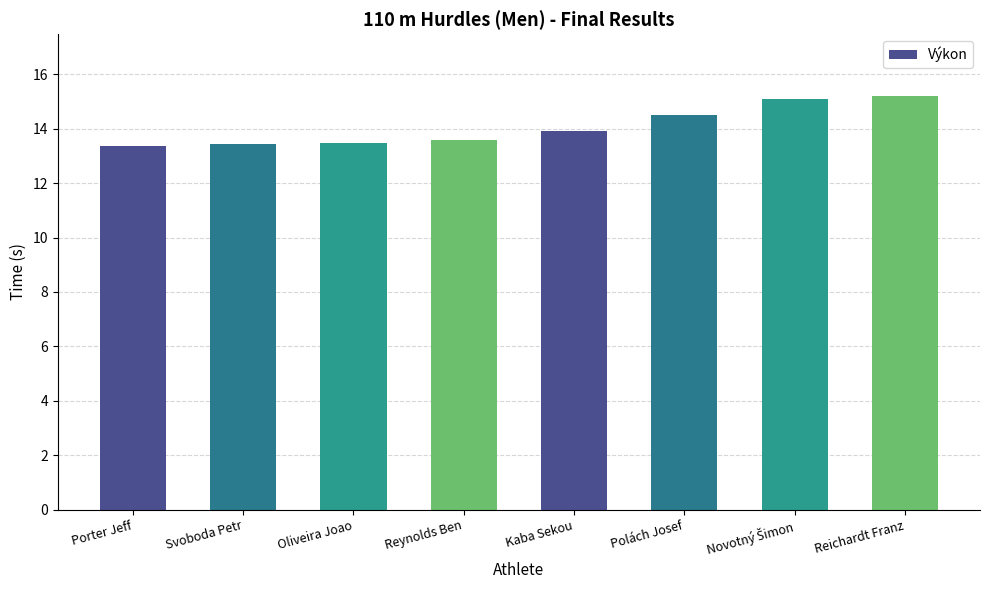

How many bars are there in total?

8